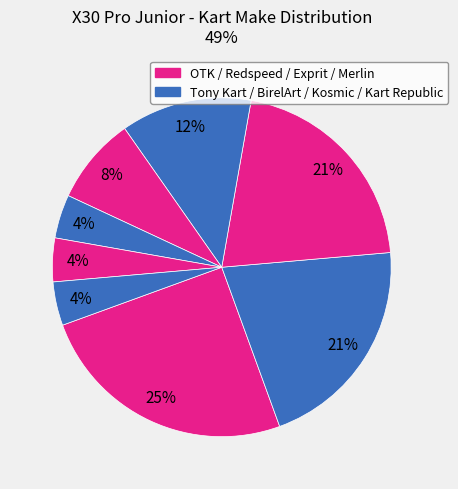

Which category has the smallest portion of the pie?

Kart Republic